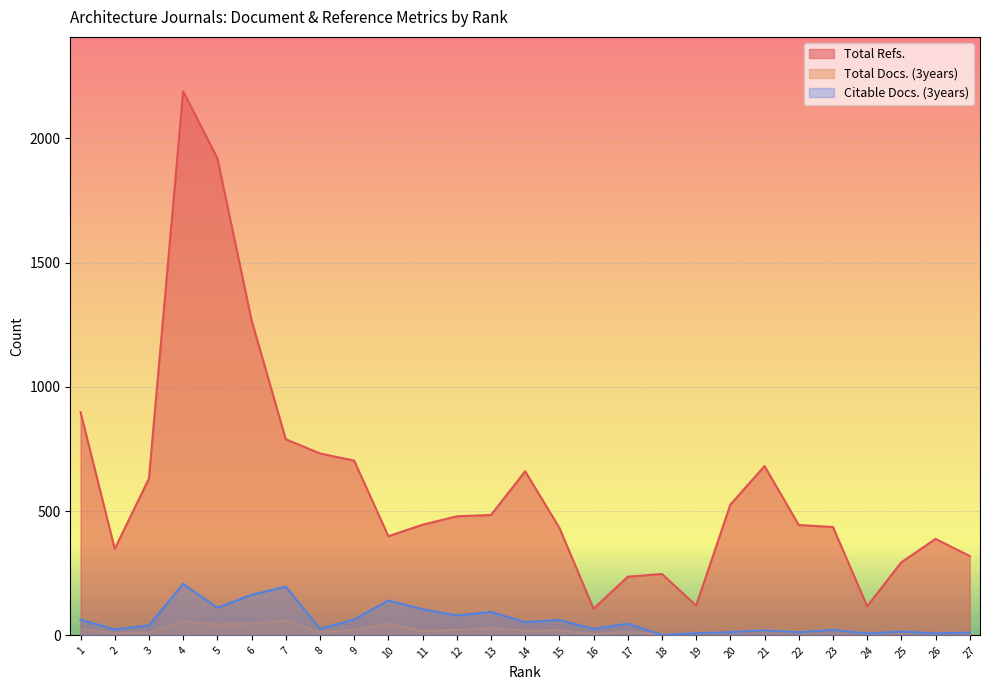

Which series changed the most between 3 and 8?

Total Refs.